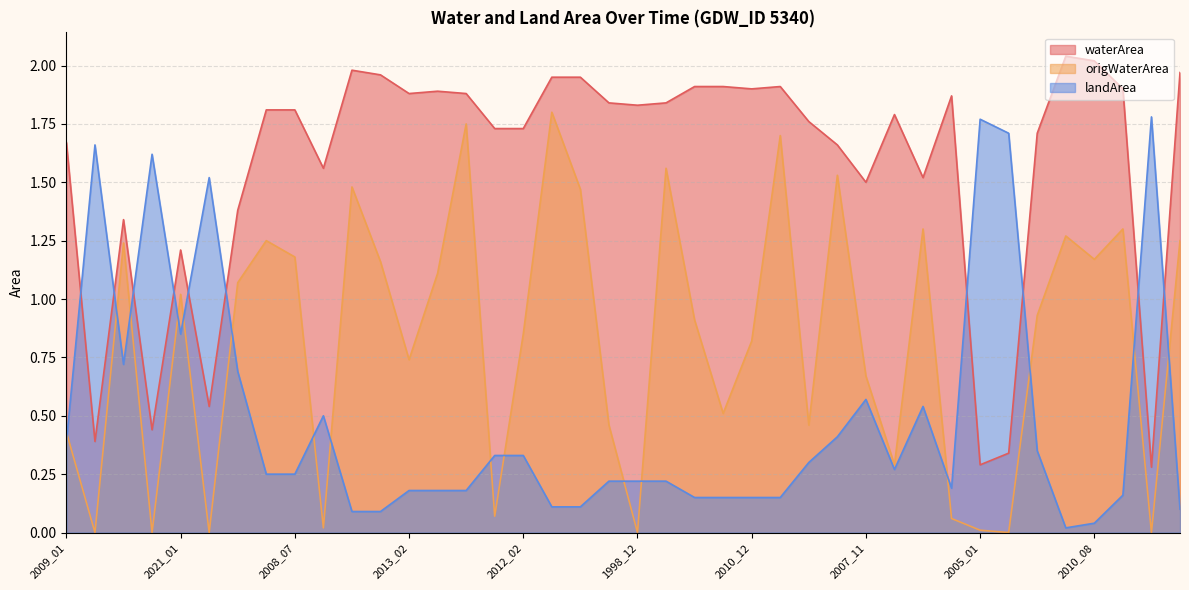

What is the average value of the origWaterArea series?

0.8